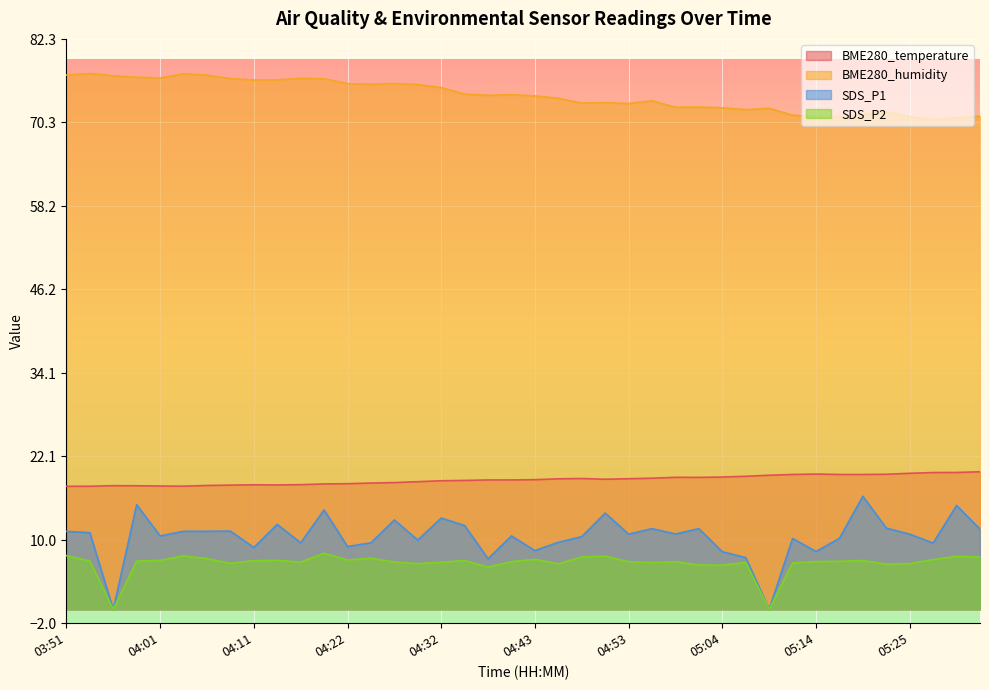

Is it true that SDS_P1 equals 10.2 at 05:17?

True